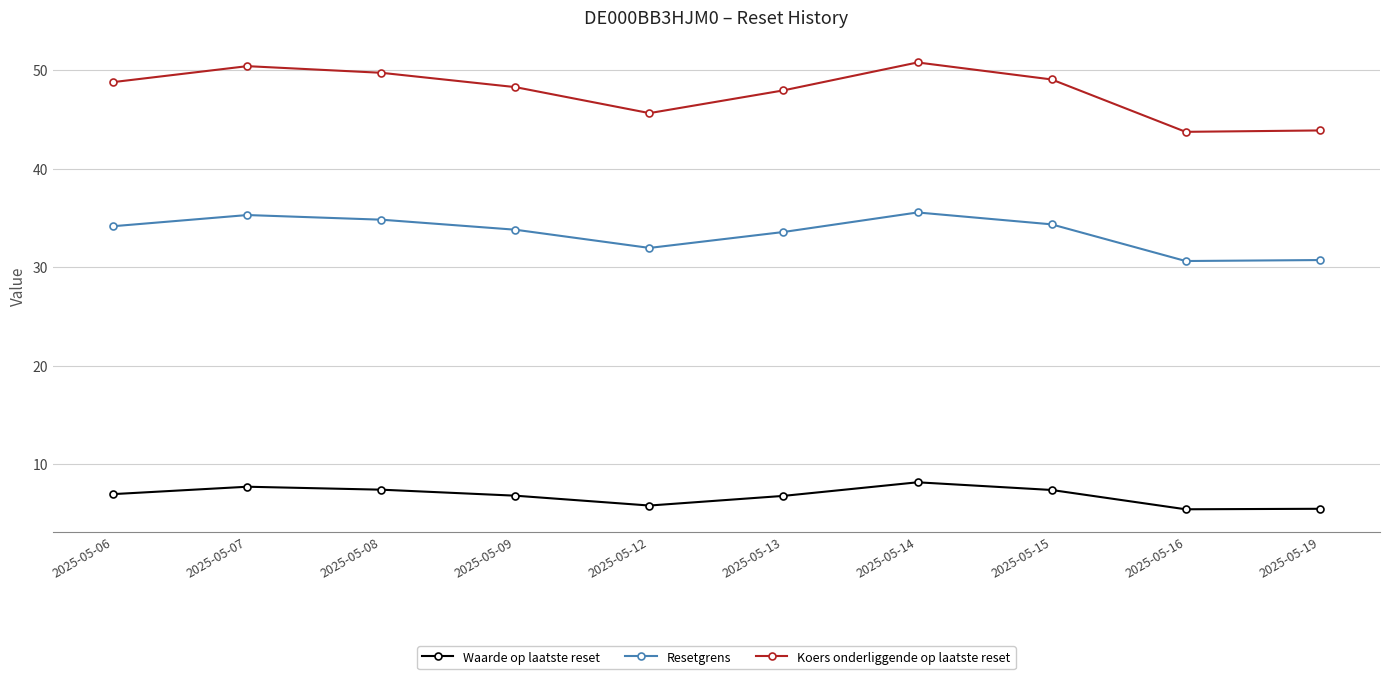

Between 2025-05-12 and 2025-05-13, which series saw the biggest shift?

Koers onderliggende op laatste reset